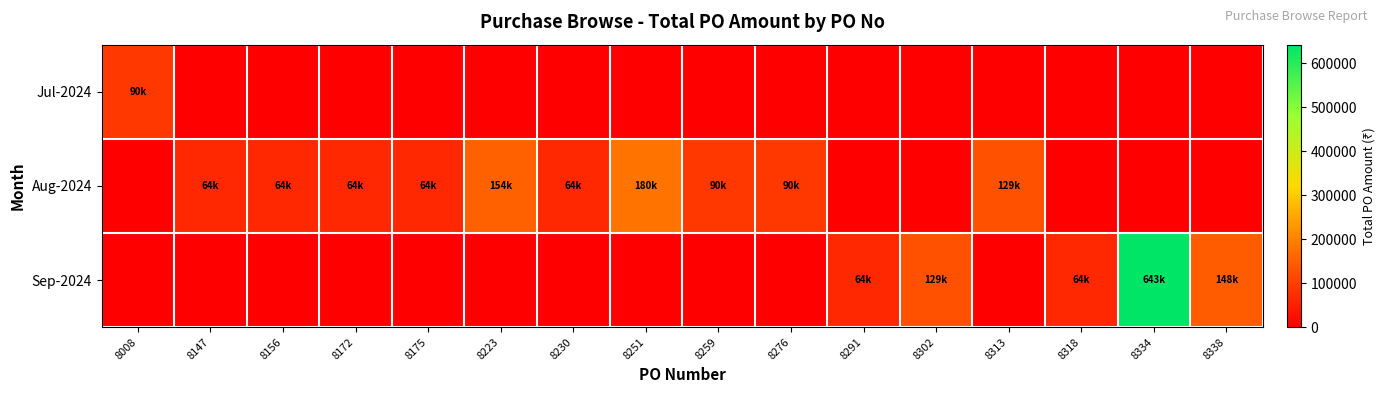

At 8276, list the series in order from largest to smallest.

Aug-2024, Jul-2024, Sep-2024